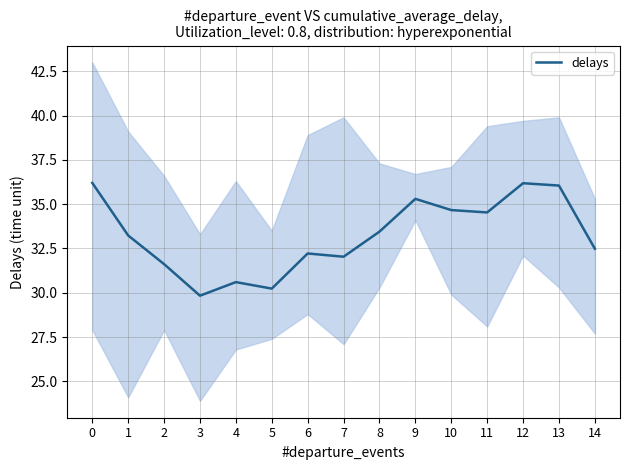

True or false: there are more than 0 points higher than both neighbors.

True